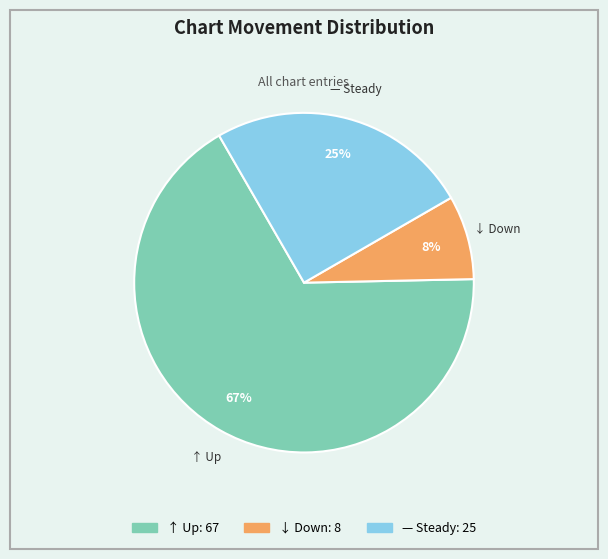

To the nearest percent, what is the average slice percentage?

33%